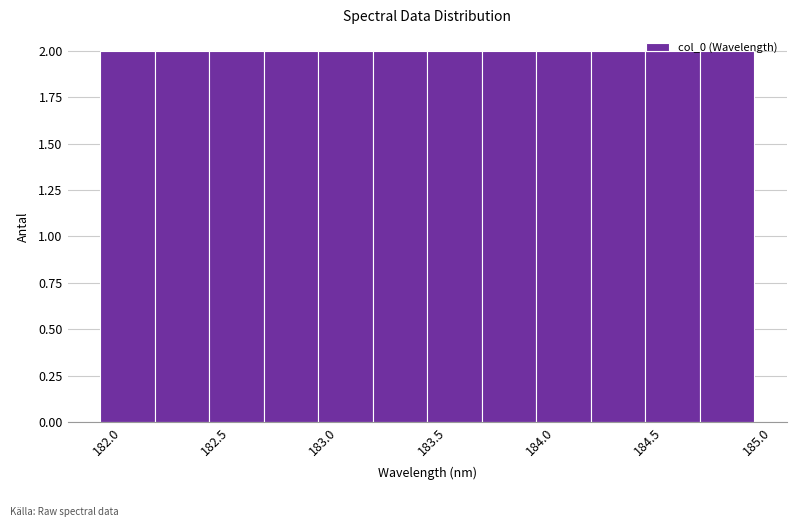

Reading left to right, transcribe this chart: for each bar, give the range it covers on the x-axis and its height. Neither the bar edges nor the heights are printed on the chart, so give them approximately, as read against the axes.

181.95 to 182.20: 2
182.20 to 182.50: 2
182.50 to 182.75: 2
182.75 to 183.00: 2
183.00 to 183.25: 2
183.25 to 183.50: 2
183.50 to 183.75: 2
183.75 to 184.00: 2
184.00 to 184.25: 2
184.25 to 184.50: 2
184.50 to 184.75: 2
184.75 to 185.00: 2